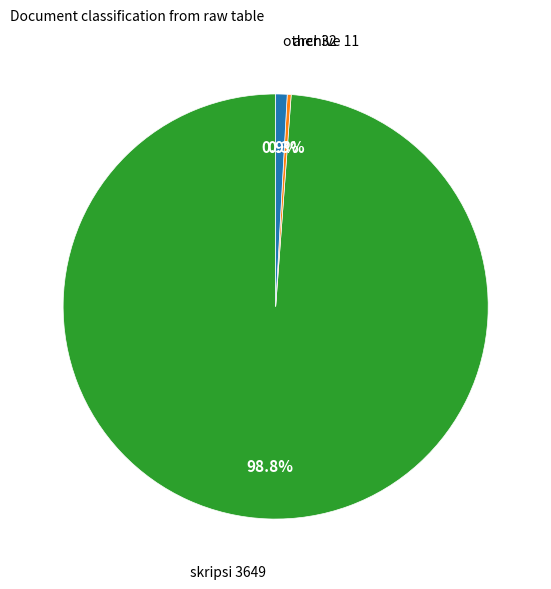

Is there a majority slice in this chart?

Yes